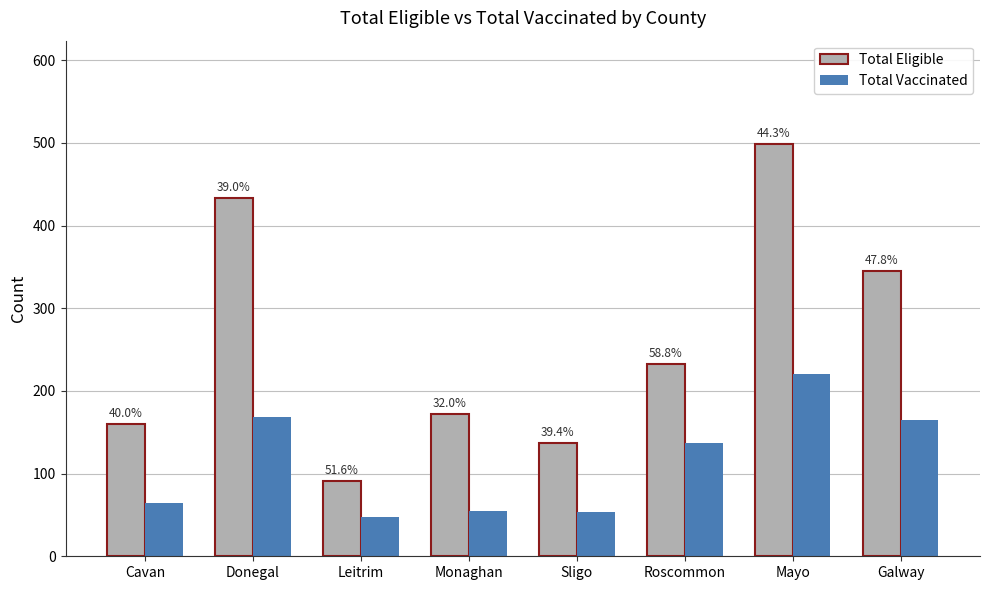

Reading left to right, transcribe all the data shown in this chart.

Total Eligible: Cavan=160	Donegal=433	Leitrim=91	Monaghan=172	Sligo=137	Roscommon=233	Mayo=499	Galway=345
Total Vaccinated: Cavan=64	Donegal=169	Leitrim=47	Monaghan=55	Sligo=54	Roscommon=137	Mayo=221	Galway=165